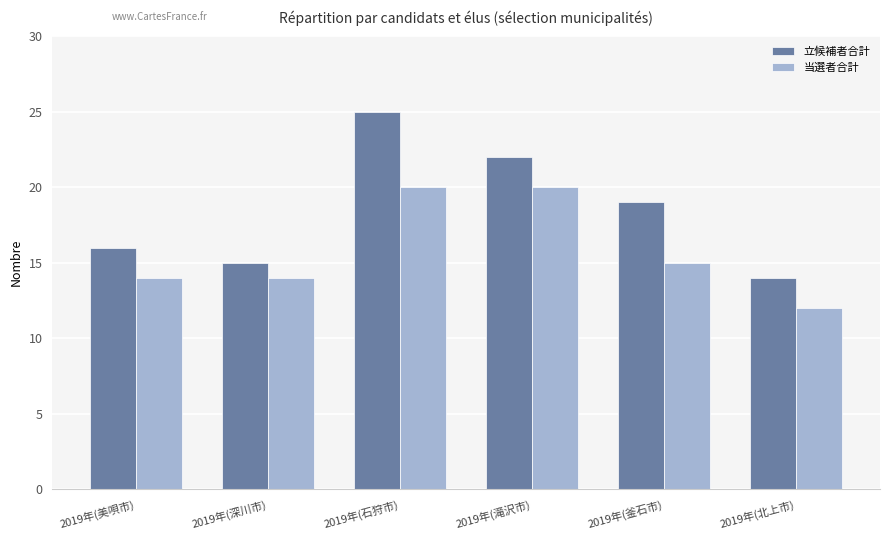

How many bars are there in total?

12